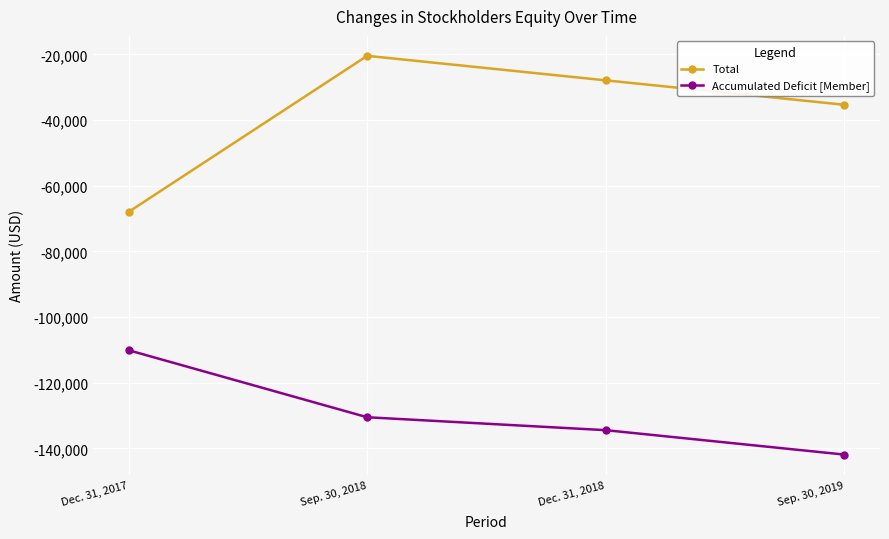

Rank the categories by Accumulated Deficit [Member] value from lowest to highest.

Sep. 30, 2019, Dec. 31, 2018, Sep. 30, 2018, Dec. 31, 2017